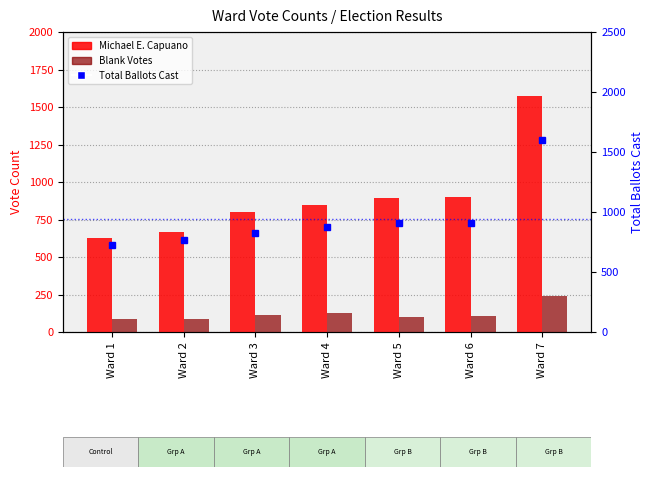

Reading right to left, extract all data points from this chart.

Michael E. Capuano: Ward 7=1571	Ward 6=897	Ward 5=891	Ward 4=848	Ward 3=801	Ward 2=666	Ward 1=625
Blank Votes: Ward 7=242	Ward 6=105	Ward 5=99	Ward 4=127	Ward 3=114	Ward 2=87	Ward 1=90
Total Ballots Cast: Ward 7=1596	Ward 6=909	Ward 5=906	Ward 4=873	Ward 3=822	Ward 2=765	Ward 1=726